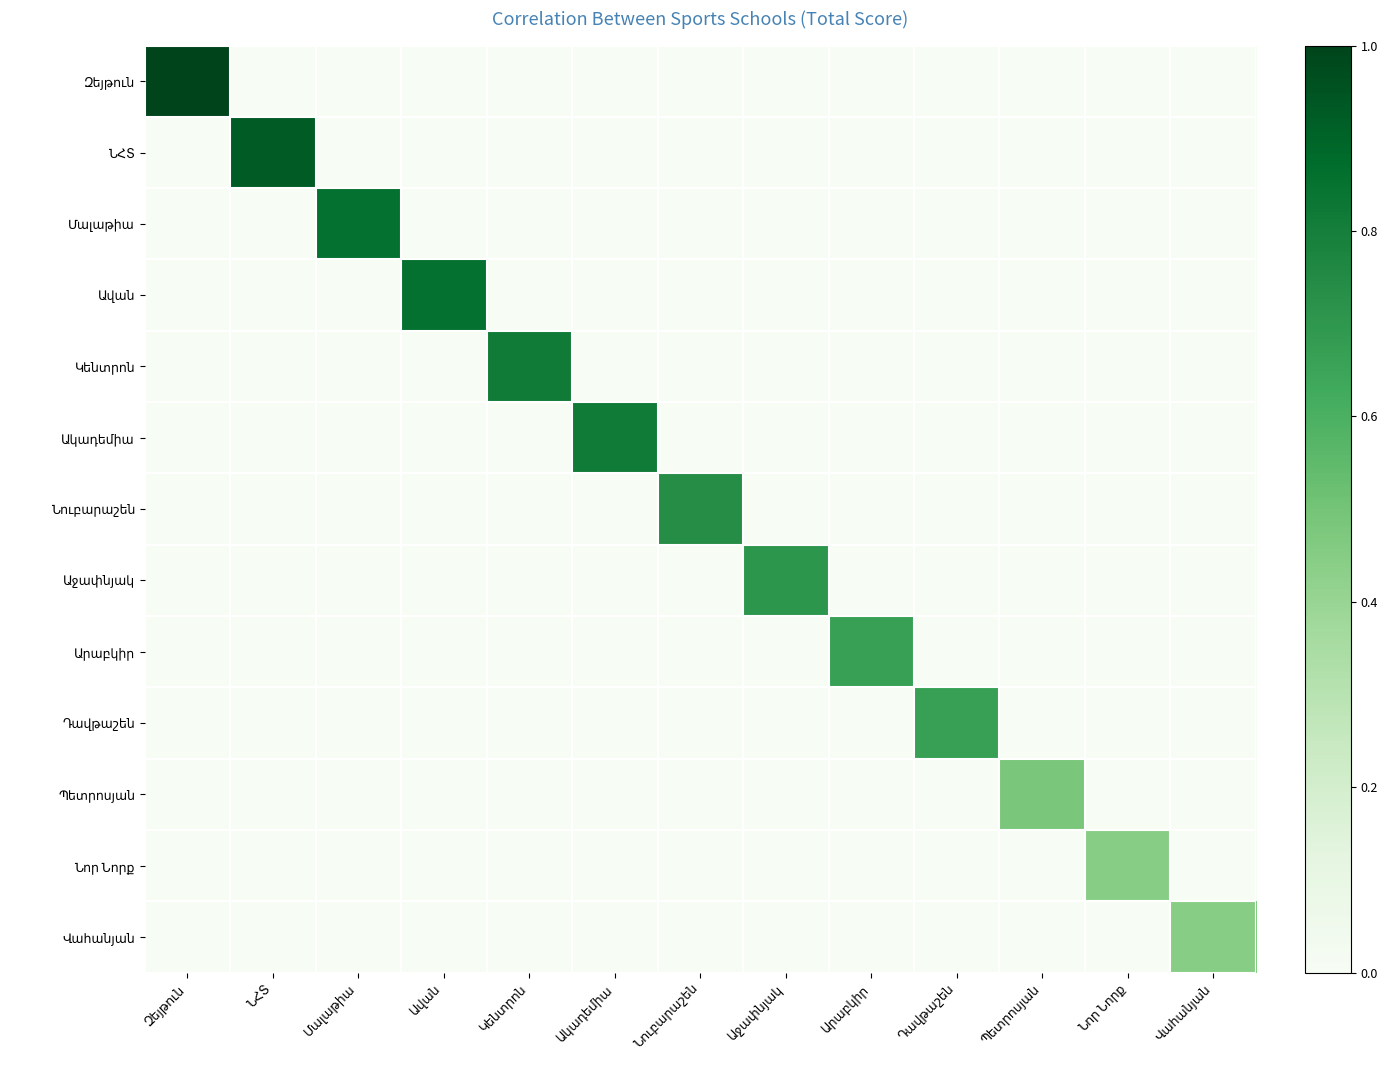

What is the total value across all series at Ակադեմիա?

0.8